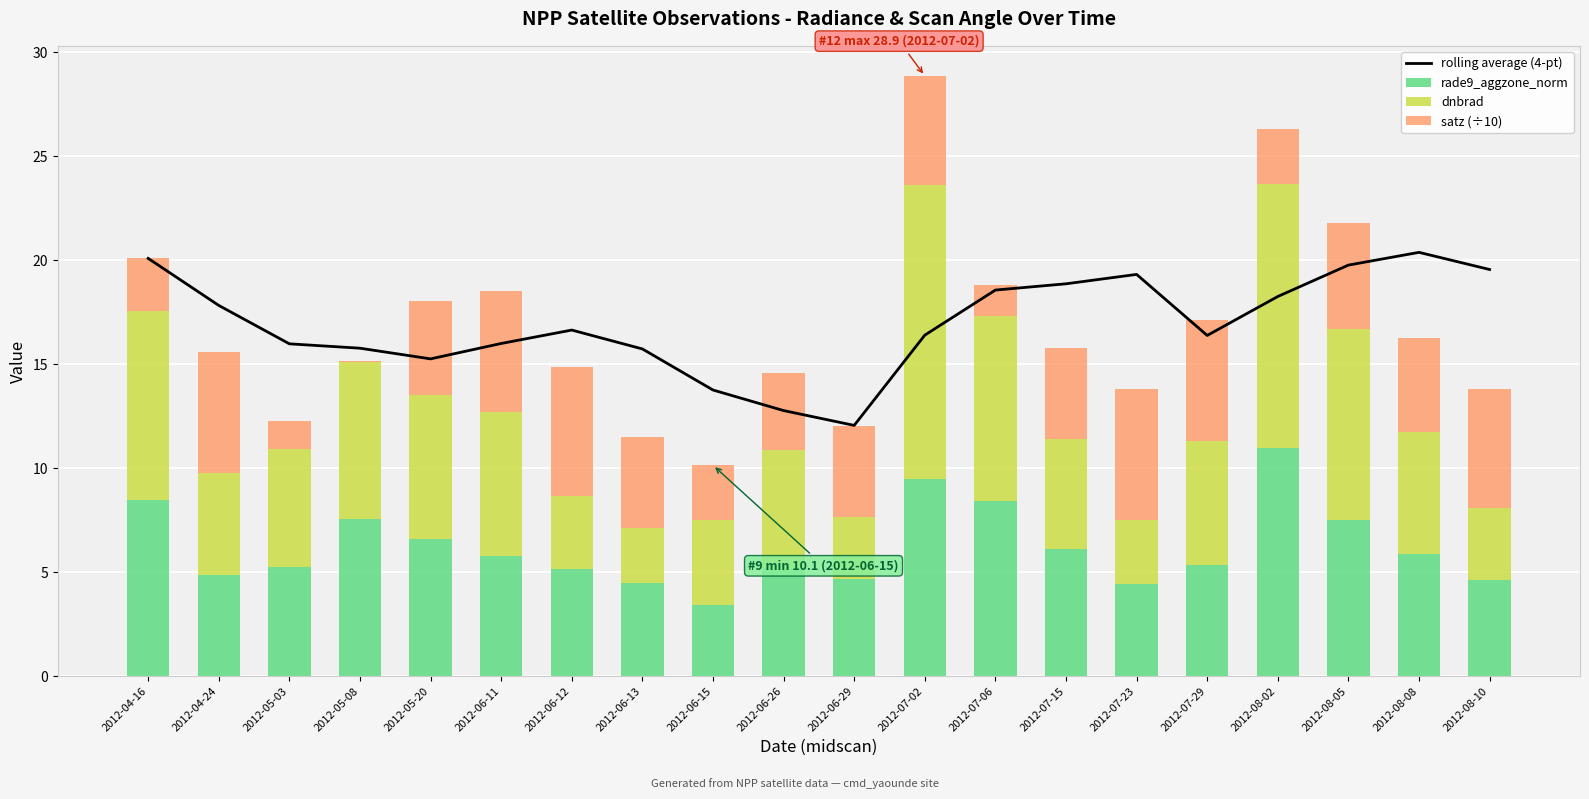

How many distinct data groups are displayed?

4